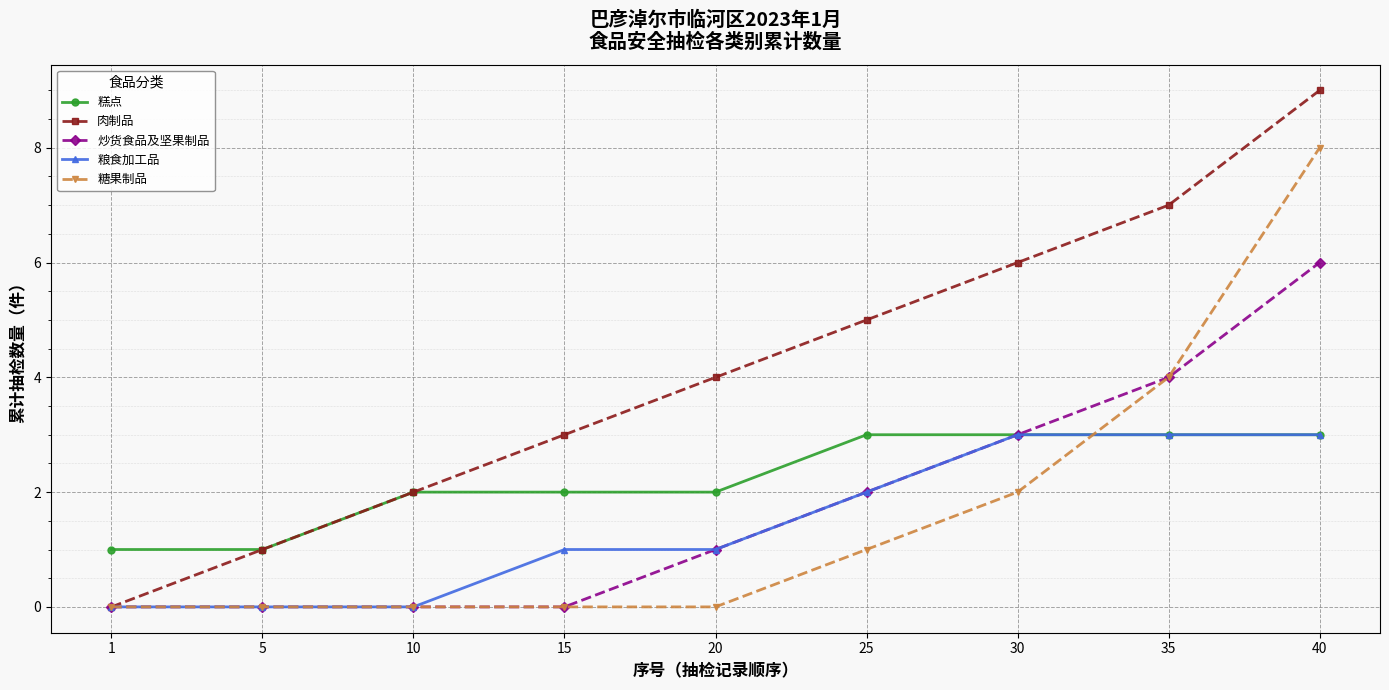

The 肉制品 series shows 7 at 35. True or false?

True